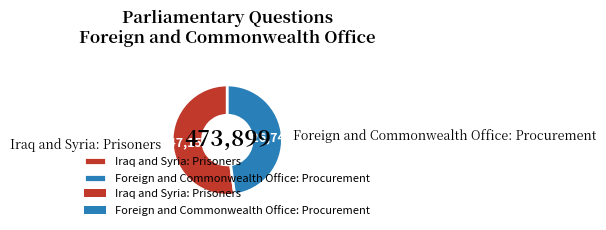

Between Iraq and Syria: Prisoners and Foreign and Commonwealth Office: Procurement, which is larger?

Iraq and Syria: Prisoners